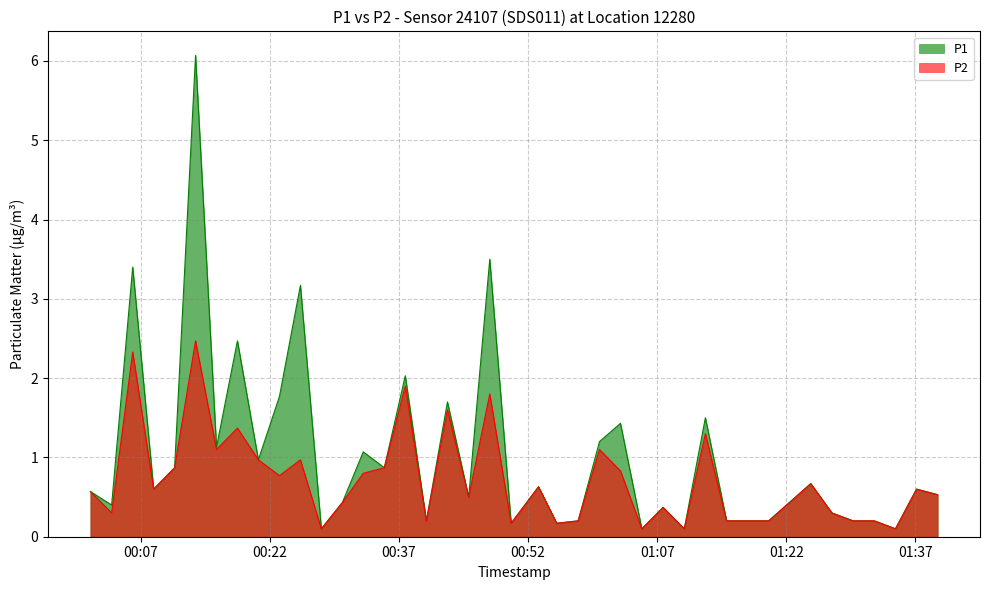

Which series changed the most between 2022-08-27T01:19:57 and 2022-08-27T01:37:08?

P1